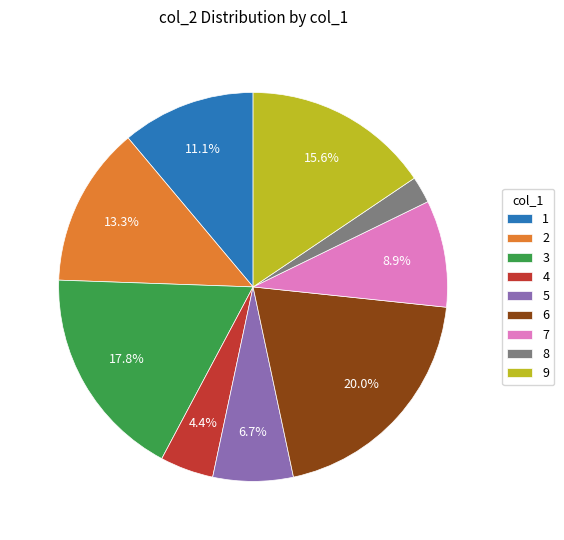

The 4 slice represents 4% of the pie. True or false?

True